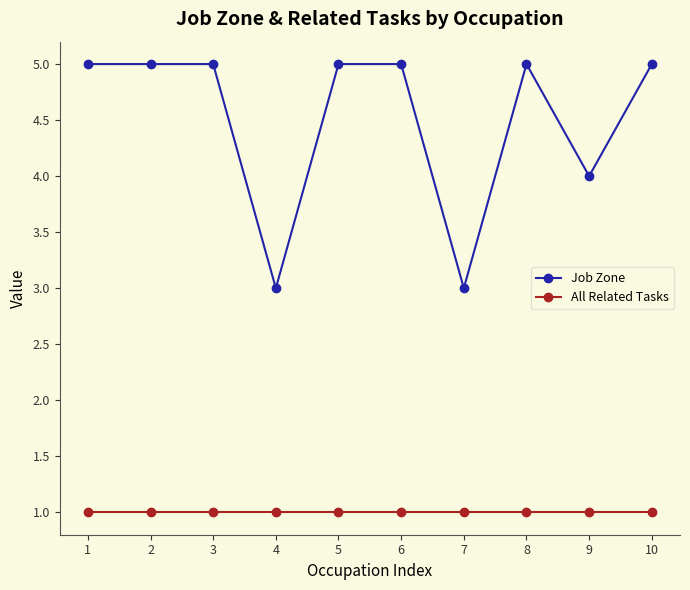

True or false: Job Zone has more than 0 points higher than both neighbors.

True